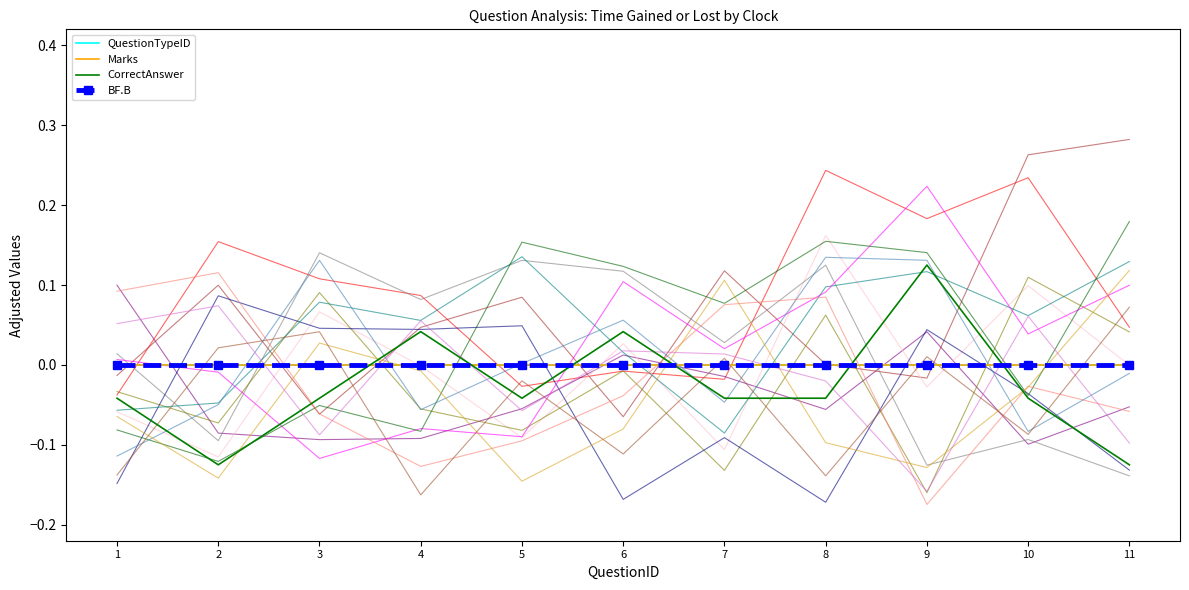

At how many categories does at least one series exceed 0?

3